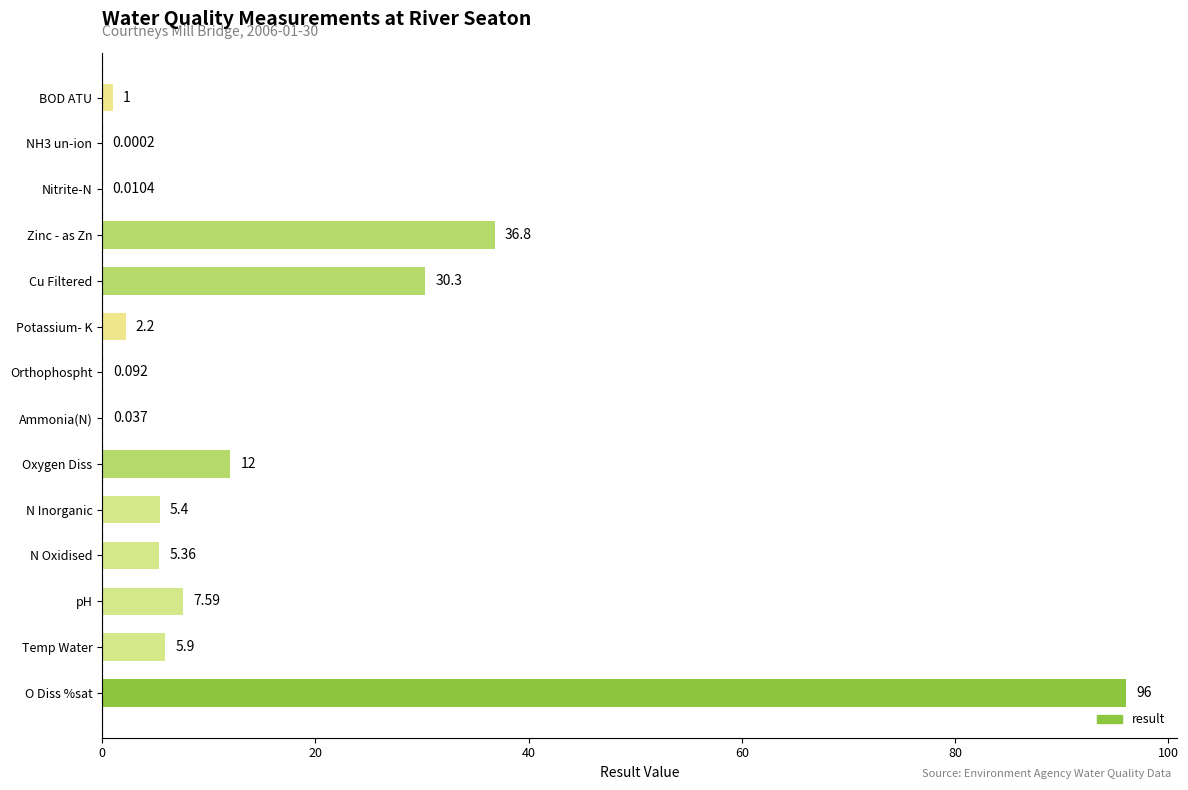

What is the sum of all values?

202.7